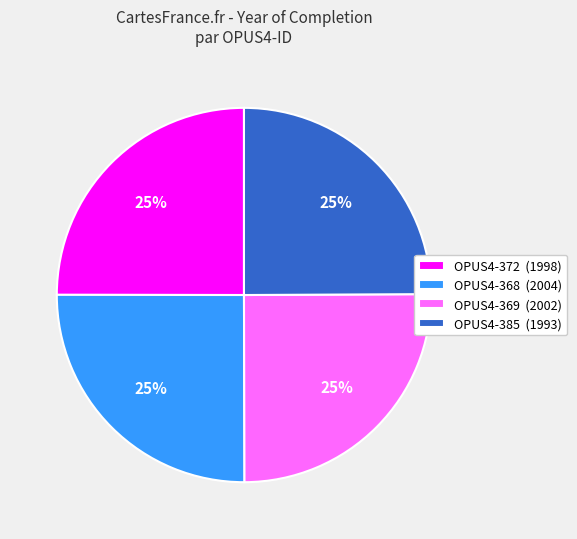

Does OPUS4-372 account for over 50% of the chart?

No